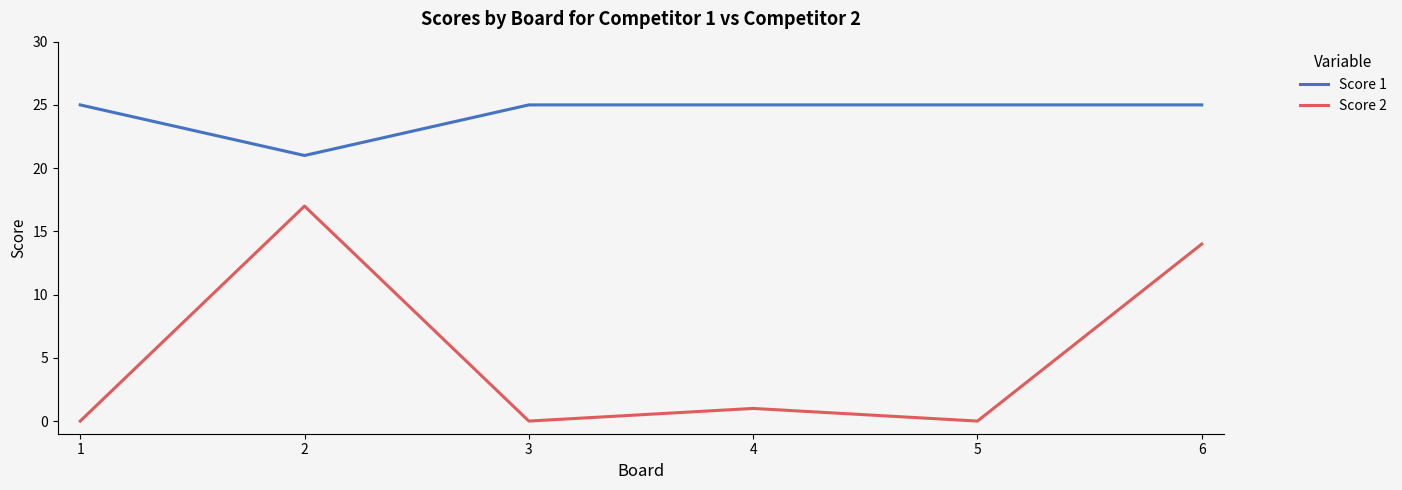

Rank the series at 6 from lowest to highest value.

Score 2, Score 1